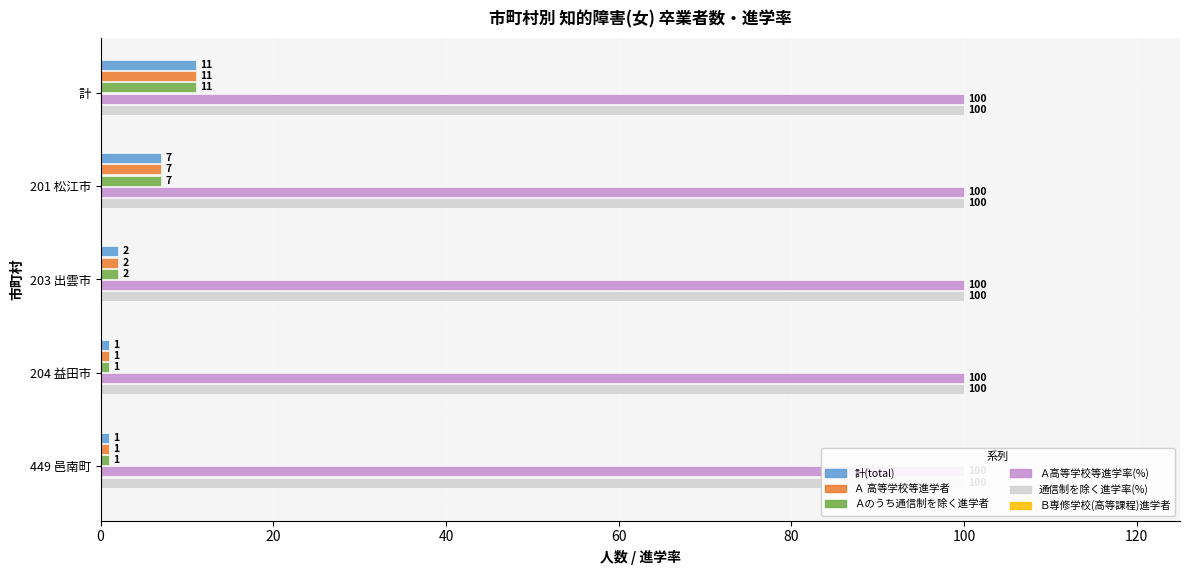

Reading right to left, transcribe all the data shown in this chart.

計(total): 1.0	1.0	2.0	7.0	11.0
Ａ 高等学校等進学者: 1.0	1.0	2.0	7.0	11.0
Ａのうち通信制を除く進学者: 1.0	1.0	2.0	7.0	11.0
Ａ高等学校等進学率(%): 0.1	0.1	0.1	0.1	0.1
通信制を除く進学率(%): 0.1	0.1	0.1	0.1	0.1
Ｂ専修学校(高等課程)進学者: 0.1	0.1	0.1	0.1	0.1